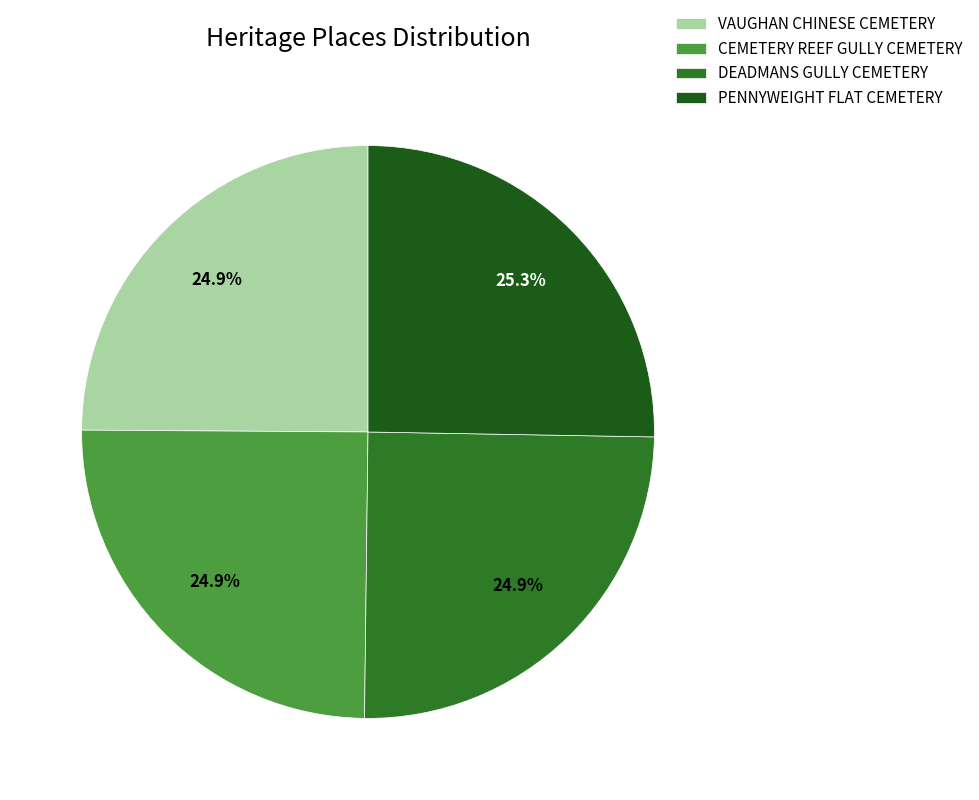

Count the number of slices in the pie.

4